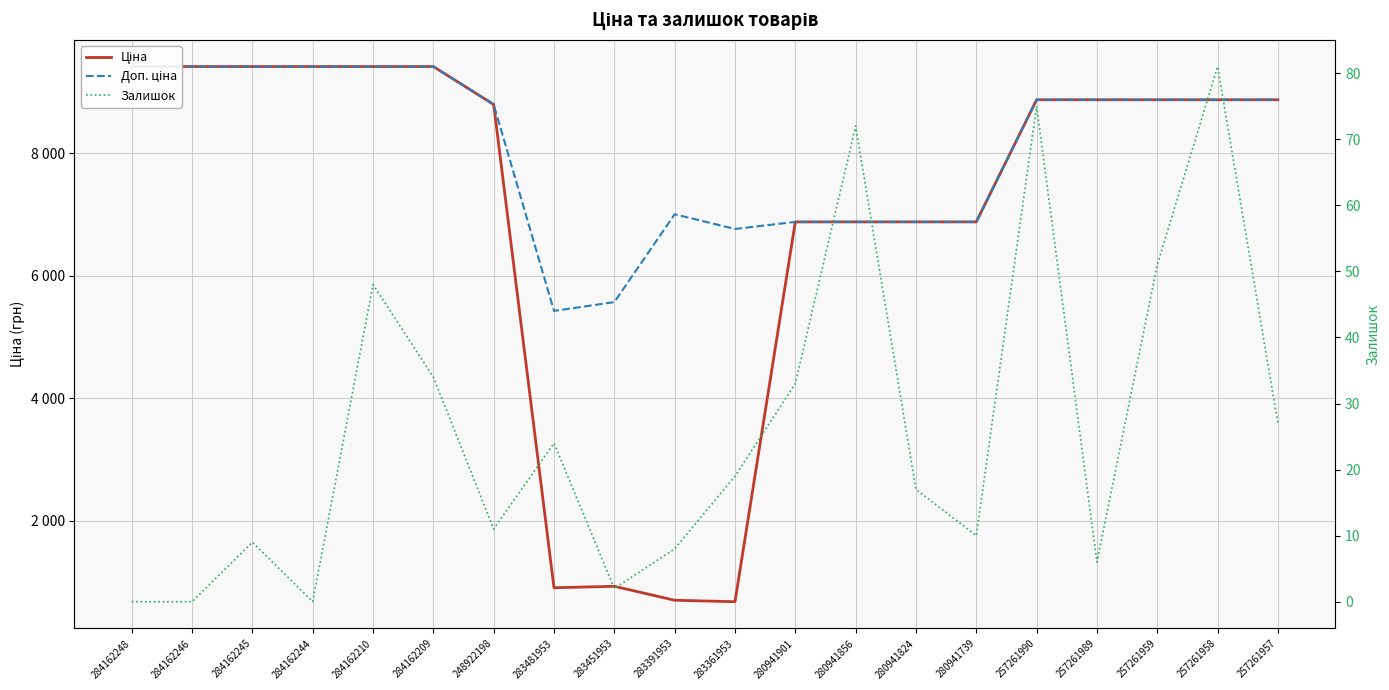

Where is the first local minimum for Залишок?

284162244